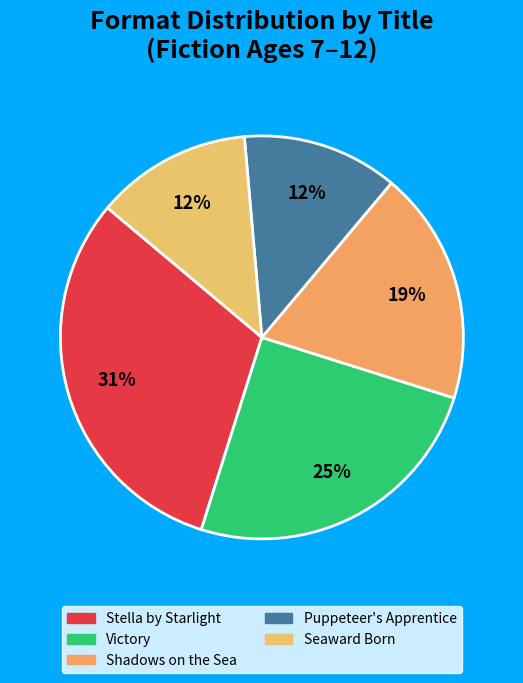

How many segments does this pie chart have?

5